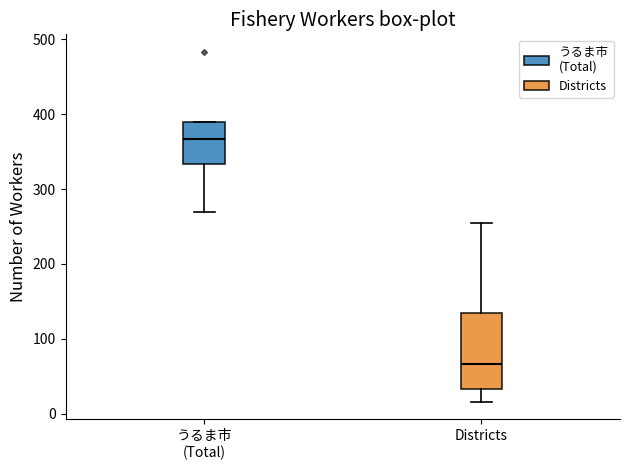

Where does the median line of the box for Districts sit on the y-axis? The values are not printed on the chart, so give them approximately, as read against the axis.

70